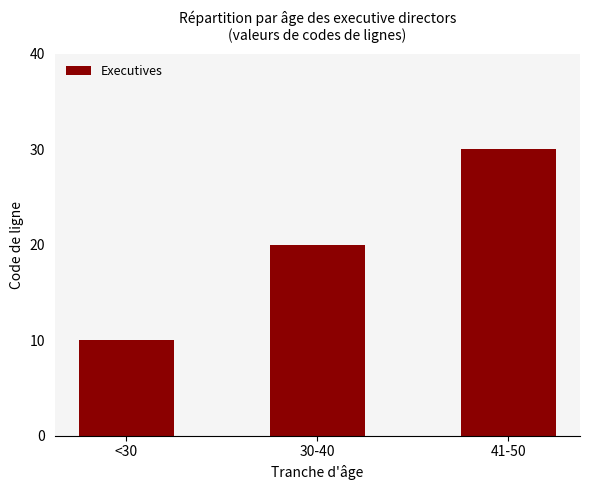

Is it true that the value at 41-50 is 30?

True